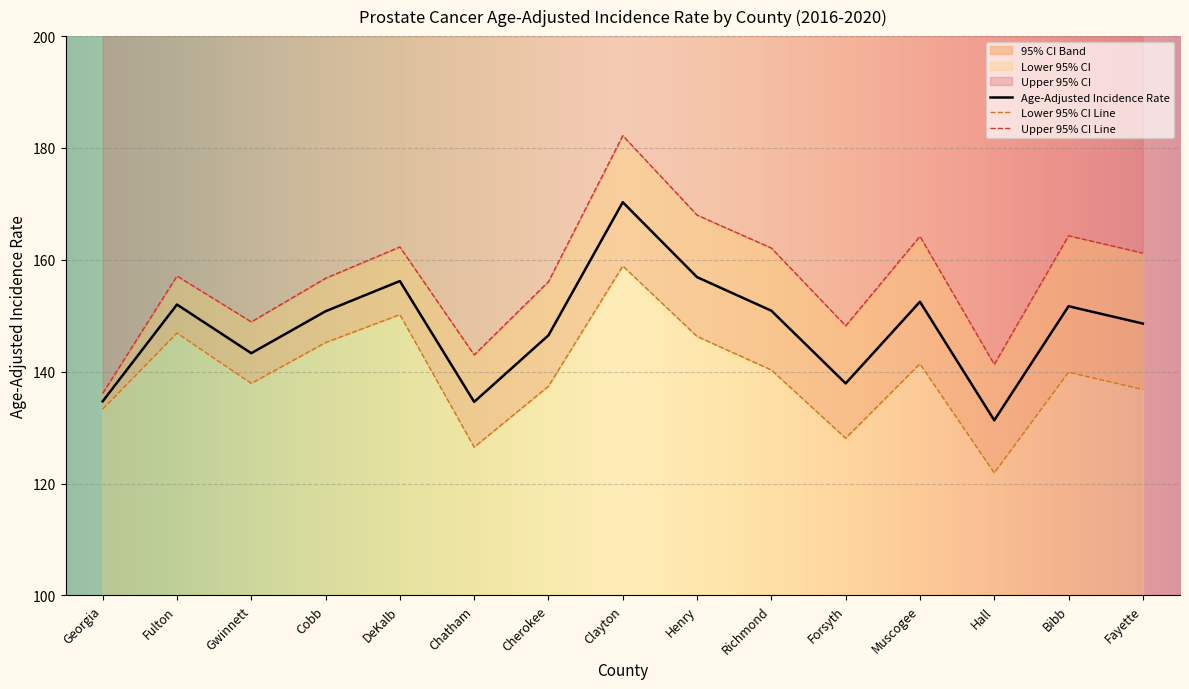

Which series has the widest spread of values?

Upper 95% CI